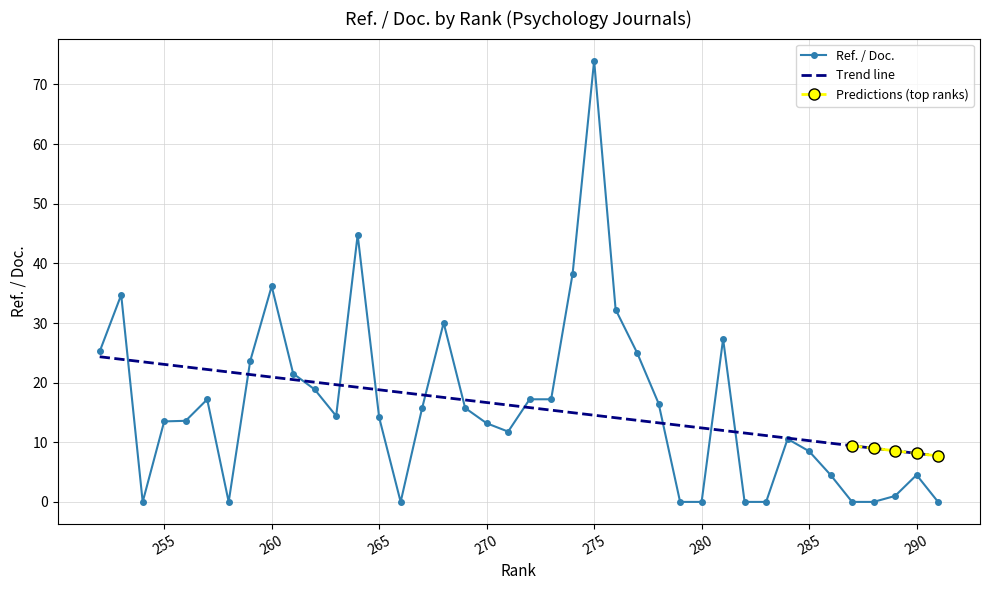

Reading left to right, transcribe all the data shown in this chart.

25.2	34.7	0.0	13.5	13.6	17.2	0.0	23.6	36.2	21.5	18.9	14.4	44.8	14.2	0.0	15.8	30.0	15.8	13.2	11.8	17.2	17.2	38.3	74.0	32.3	25.0	16.5	0.0	0.0	27.3	0.0	0.0	10.6	8.5	4.5	0.0	0.0	1.0	4.5	0.0